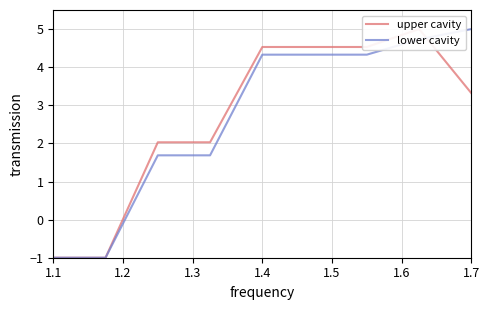

What is the difference between the maximum and second lowest values in the lower cavity series?

6.0